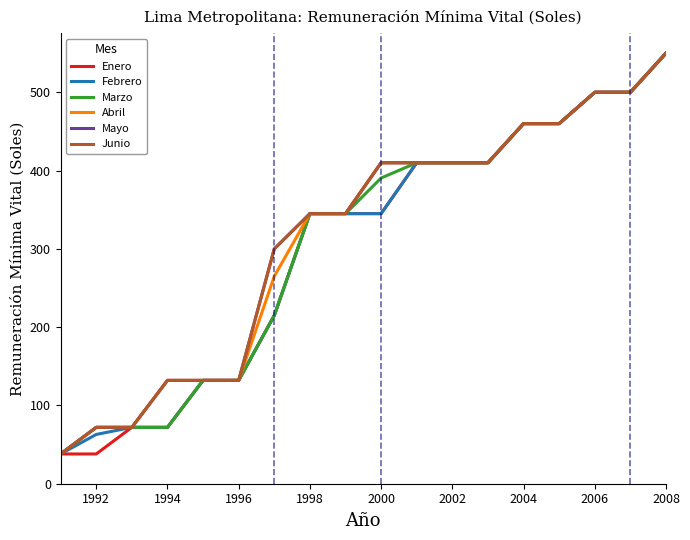

Does the chart display data point markers on the line(s)?

No